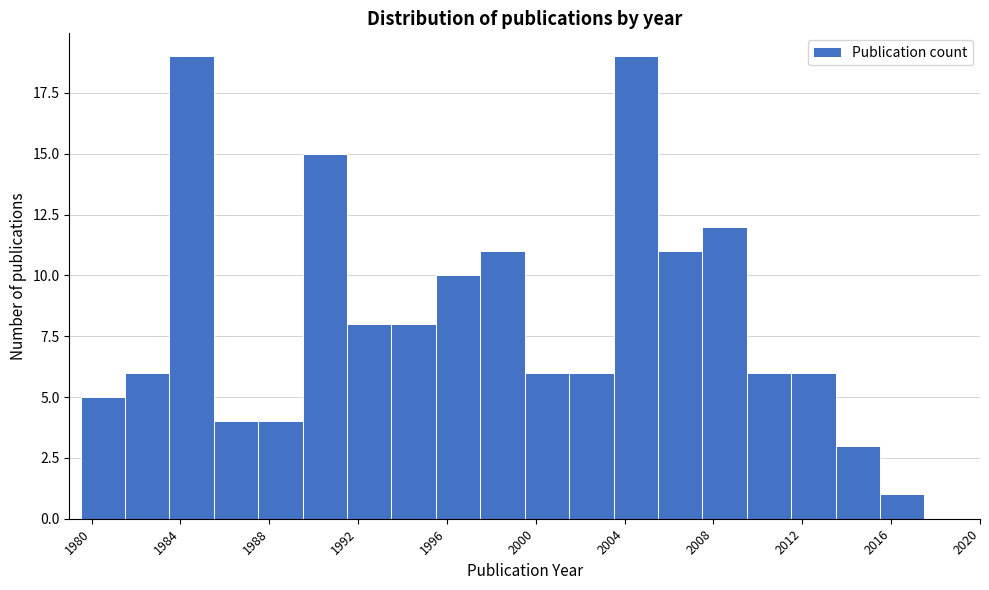

Reading left to right, transcribe this chart: for each bar, give the range it covers on the x-axis and its height. The values are not printed on the chart, so give them approximately, as read against the axis.

1979.5 to 1981.5: 5
1981.5 to 1983.5: 6
1983.5 to 1985.5: 19
1985.5 to 1987.5: 4
1987.5 to 1989.5: 4
1989.5 to 1991.5: 15
1991.5 to 1993.5: 8
1993.5 to 1995.5: 8
1995.5 to 1997.5: 10
1997.5 to 1999.5: 11
1999.5 to 2001.5: 6
2001.5 to 2003.5: 6
2003.5 to 2005.5: 19
2005.5 to 2007.5: 11
2007.5 to 2009.5: 12
2009.5 to 2011.5: 6
2011.5 to 2013.5: 6
2013.5 to 2015.5: 3
2015.5 to 2017.5: 1
2017.5 to 2019.5: 0